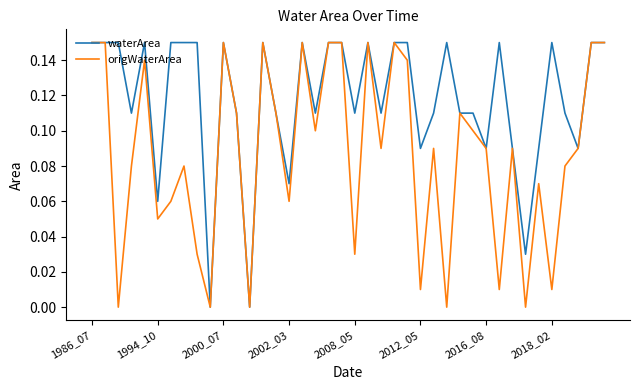

Which series has the largest total across all categories?

waterArea